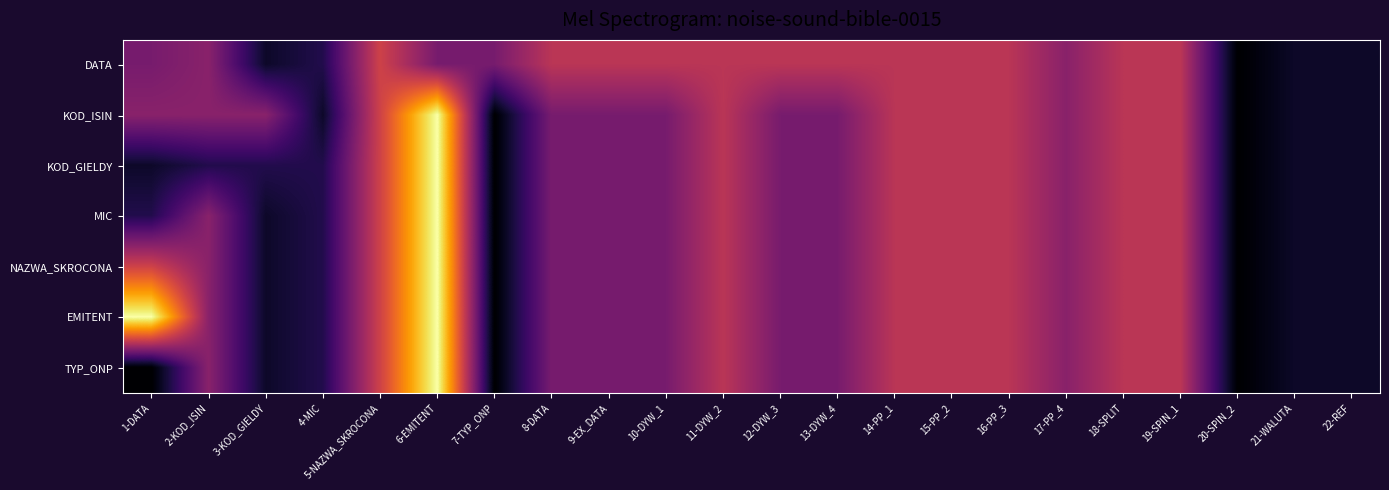

What is the smallest value displayed?

1.1